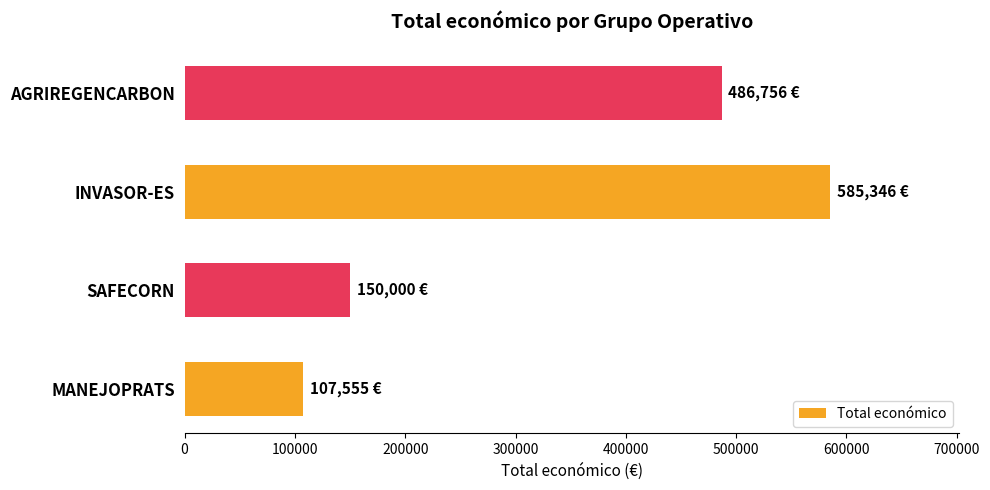

What is the approximate value at INVASOR-ES, to the nearest 10?

585350